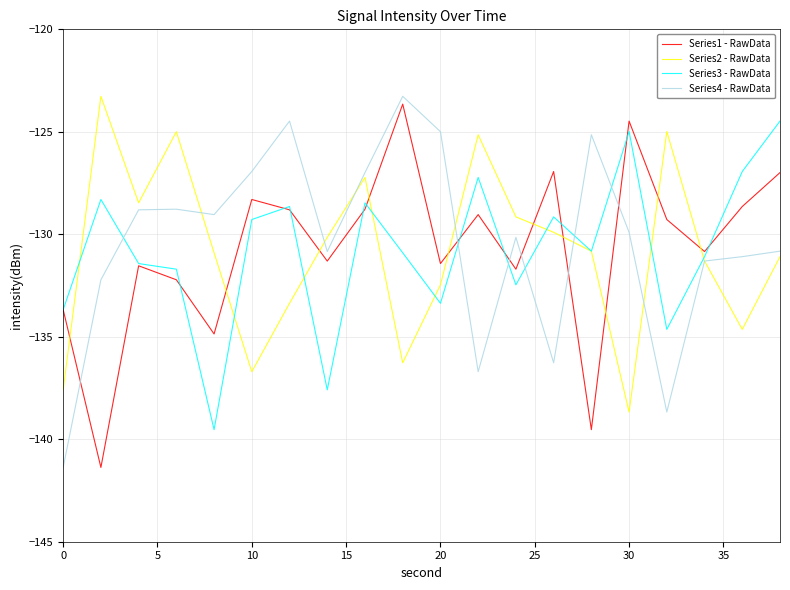

Count the number of categories in the chart.

20